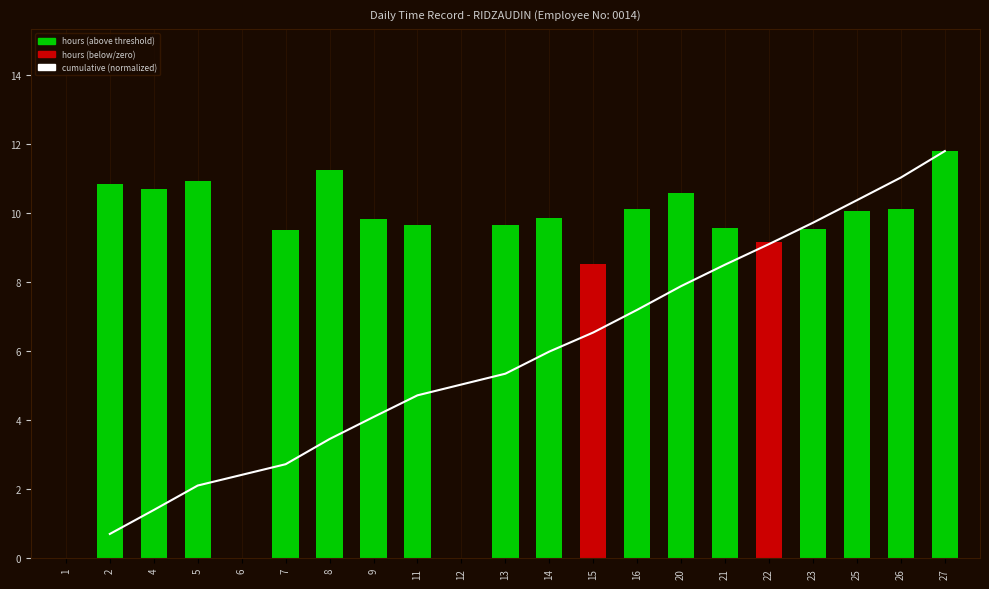

List the labels in order of value, largest first.

27, 8, 5, 2, 4, 20, 16, 26, 25, 14, 9, 11, 13, 21, 23, 7, 22, 15, 1, 6, 12